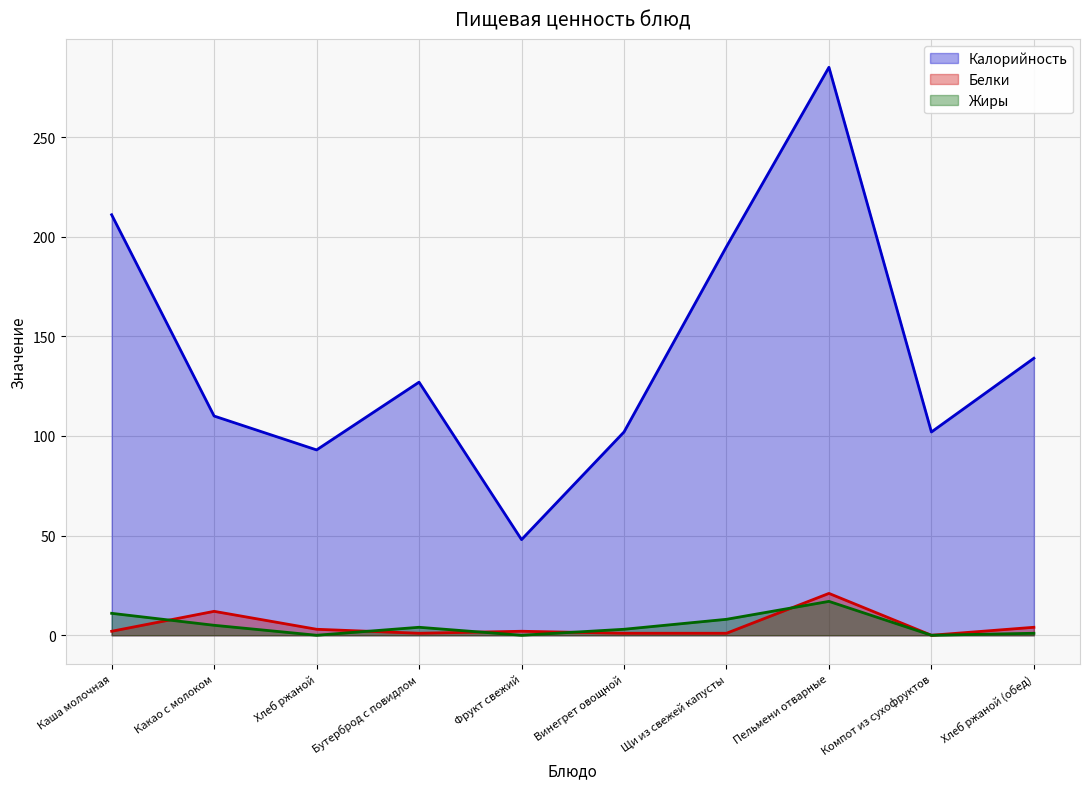

The Белки series shows 2 at Фрукт свежий. True or false?

True